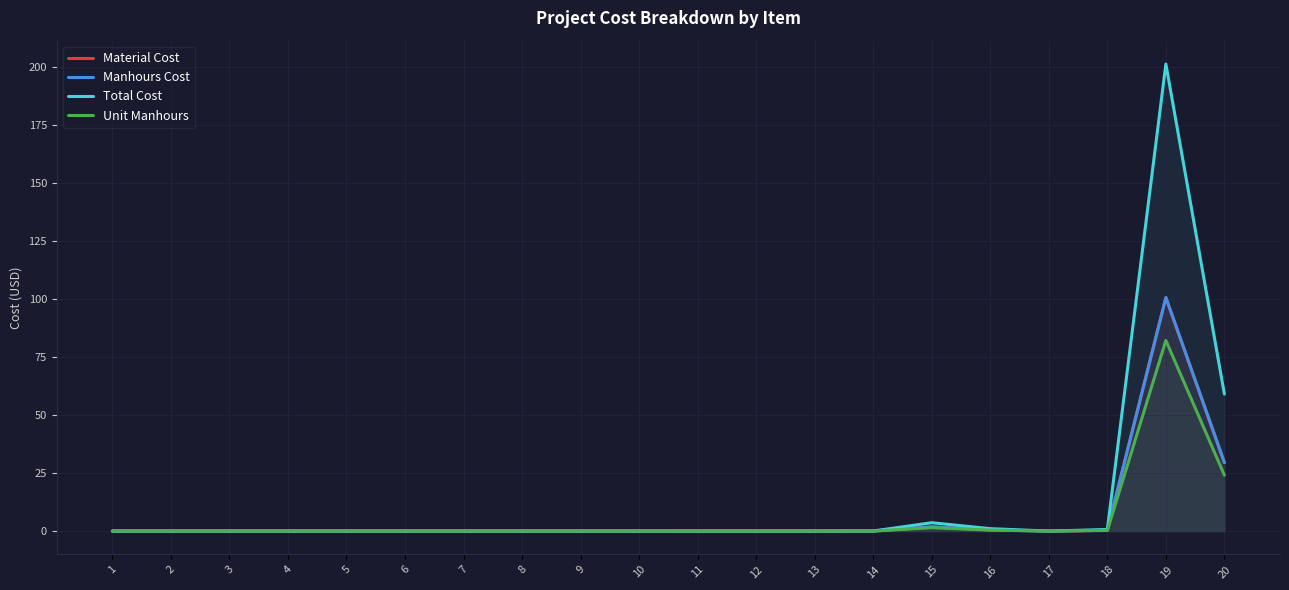

At how many categories does at least one series exceed 135?

1